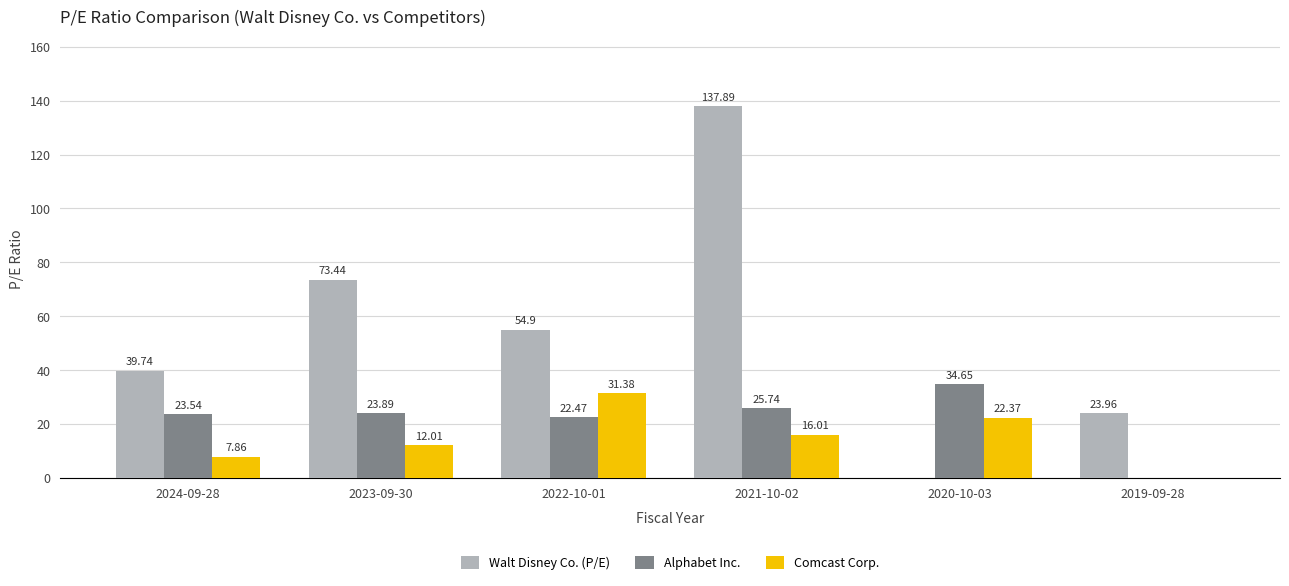

What are all the series names shown in the legend?

Walt Disney Co. (P/E), Alphabet Inc., Comcast Corp.